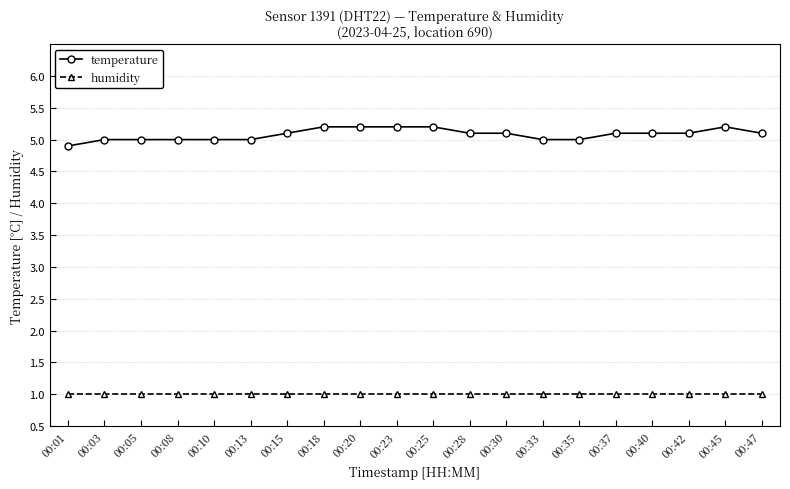

What is the total value across all series at 00:08?

6.0